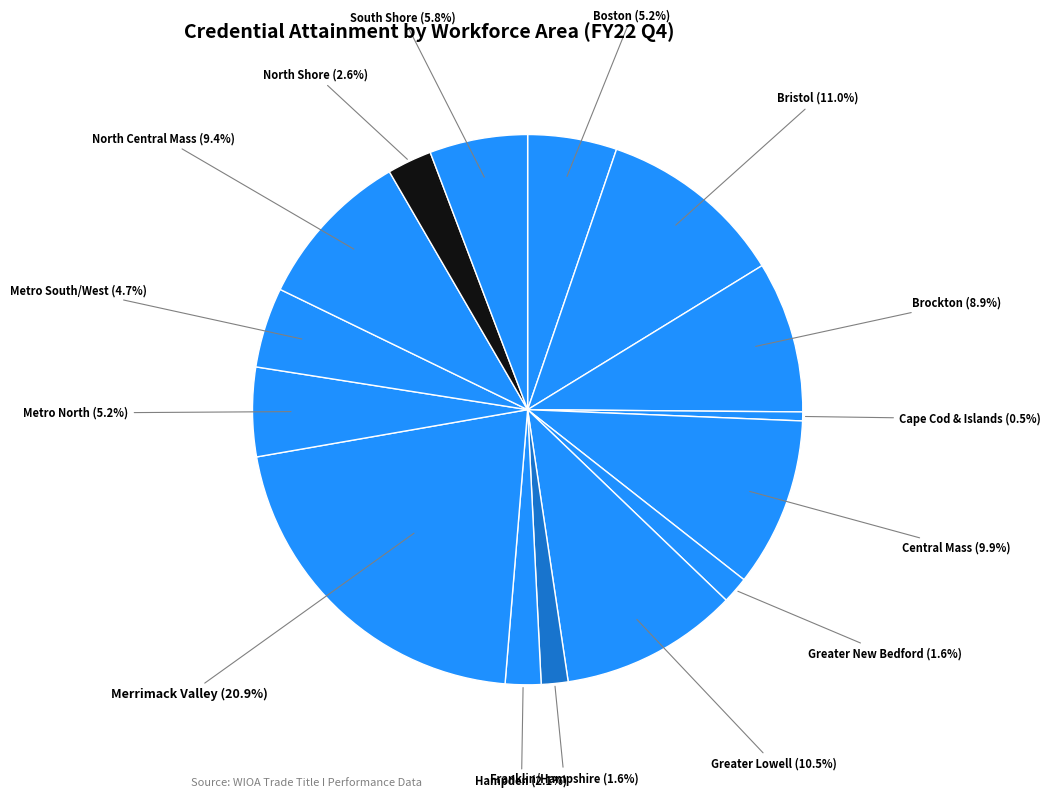

Which slice is the largest?

Merrimack Valley